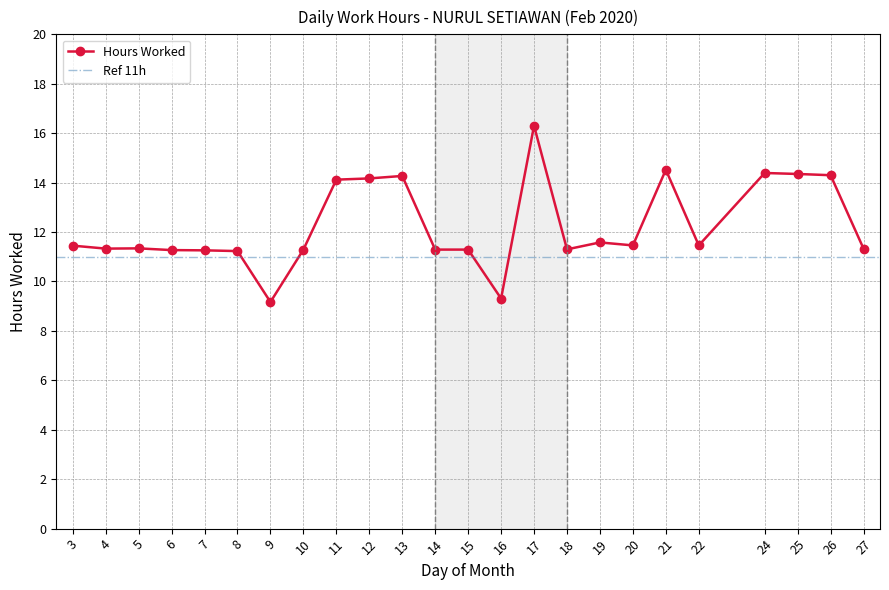

Reading left to right, transcribe all the data shown in this chart.

3=11.4	4=11.3	5=11.3	6=11.3	7=11.3	8=11.2	9=9.2	10=11.3	11=14.1	12=14.2	13=14.3	14=11.3	15=11.3	16=9.3	17=16.3	18=11.3	19=11.6	20=11.5	21=14.5	22=11.5	24=14.4	25=14.3	26=14.3	27=11.3